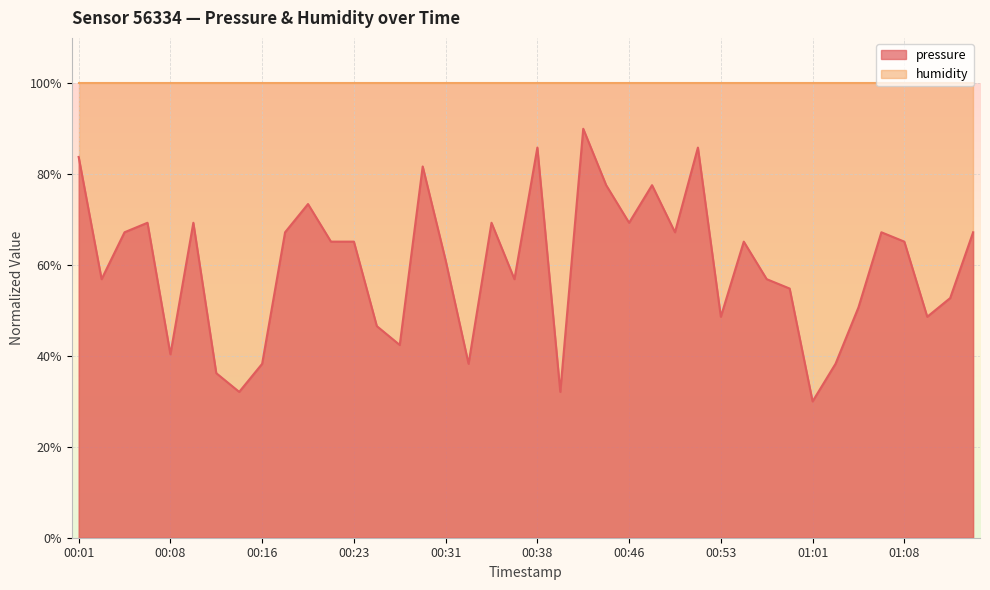

List the labels in order of value, largest first.

00:42, 00:38, 00:51, 00:01, 00:29, 00:44, 00:48, 00:20, 00:06, 00:10, 00:35, 00:46, 00:05, 00:18, 00:50, 01:06, 01:14, 00:22, 00:23, 00:55, 01:08, 00:31, 00:03, 00:36, 00:57, 00:59, 01:12, 01:05, 00:53, 01:10, 00:25, 00:27, 00:08, 00:16, 00:33, 01:03, 00:12, 00:14, 00:40, 01:01